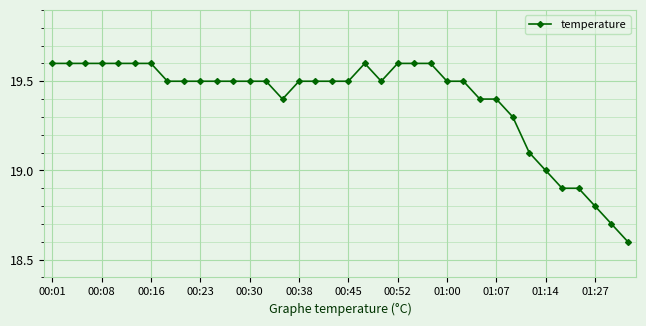

Does the chart display data point markers on the line(s)?

Yes